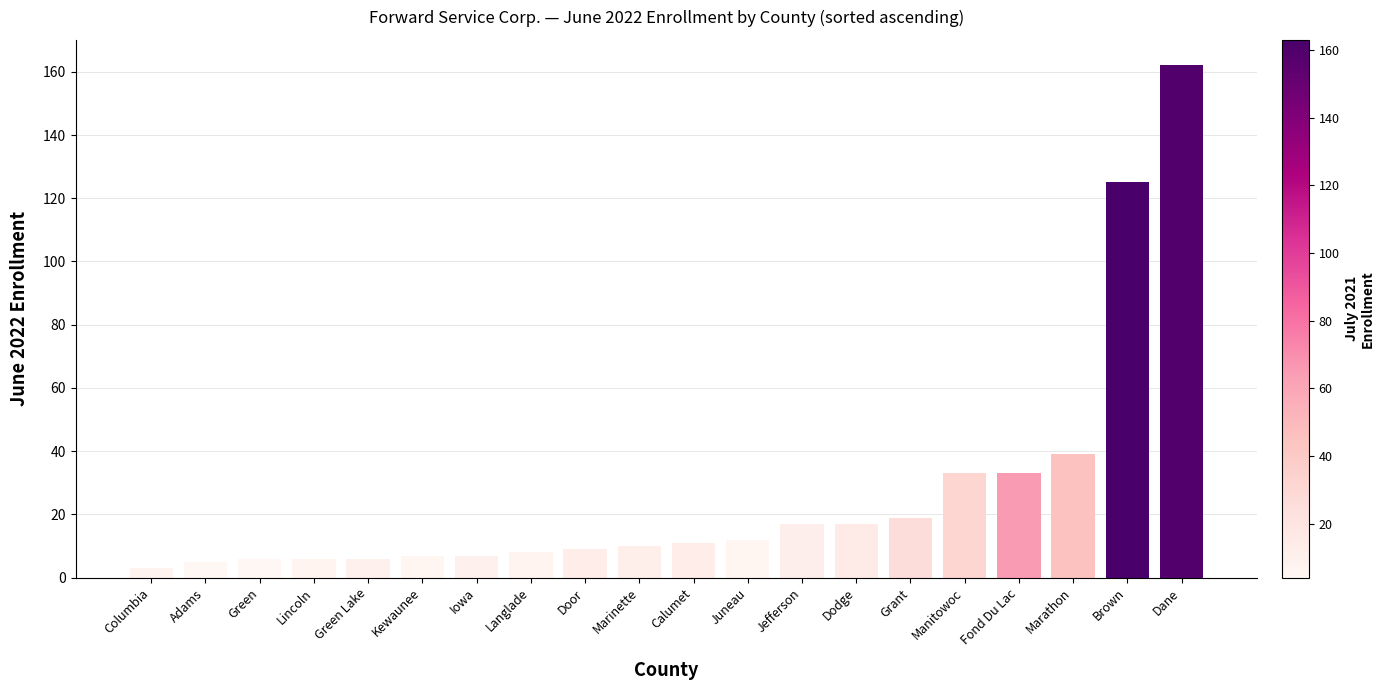

What is the change in value from Columbia to Door?

+6